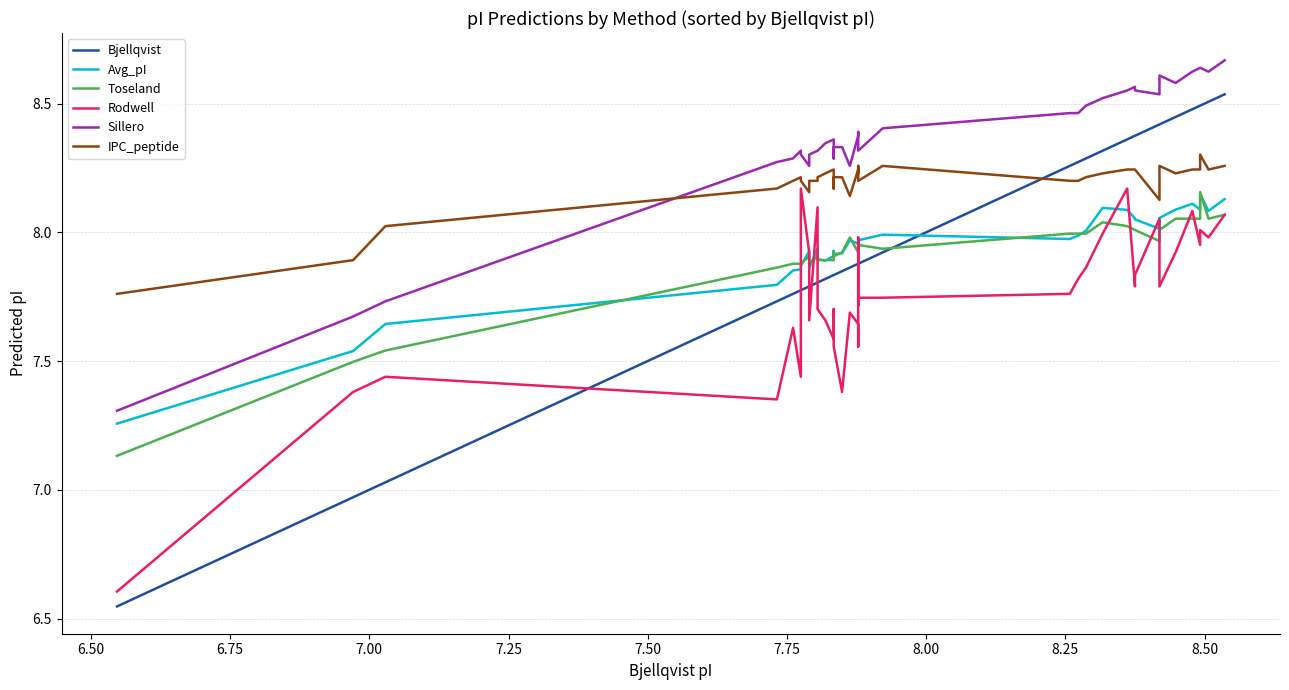

True or false: Bjellqvist has more than 2 points higher than both neighbors.

False